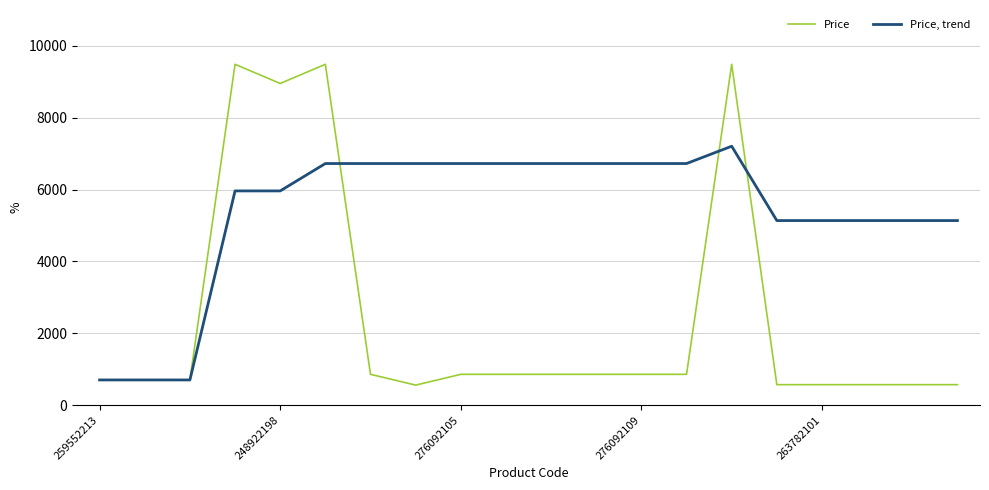

List the series in order of their overall mean, highest first.

Price, trend, Price